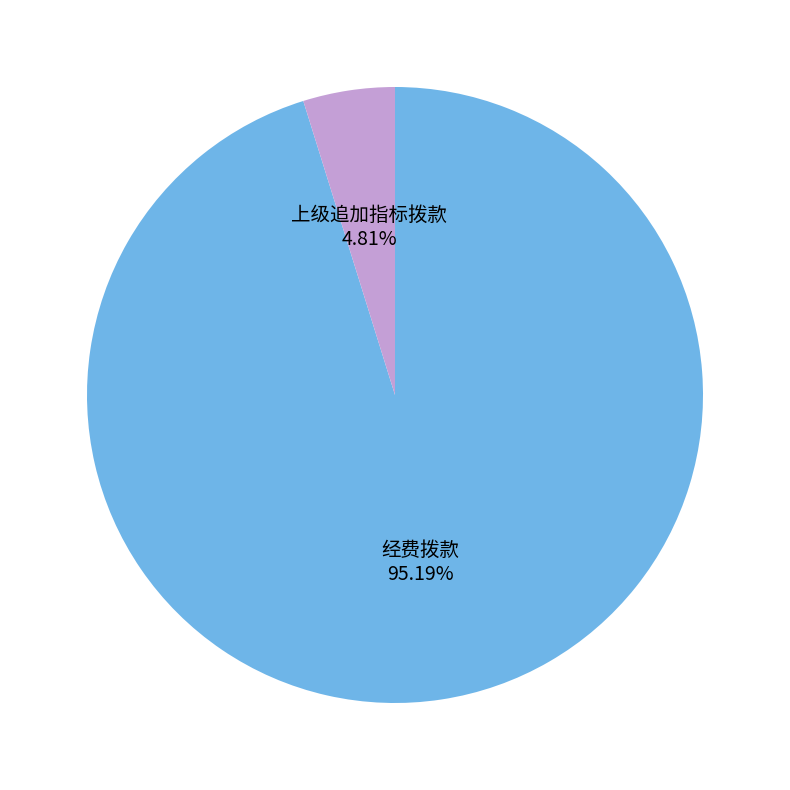

Which has a higher value, 上级追加指标拨款 or 经费拨款?

经费拨款